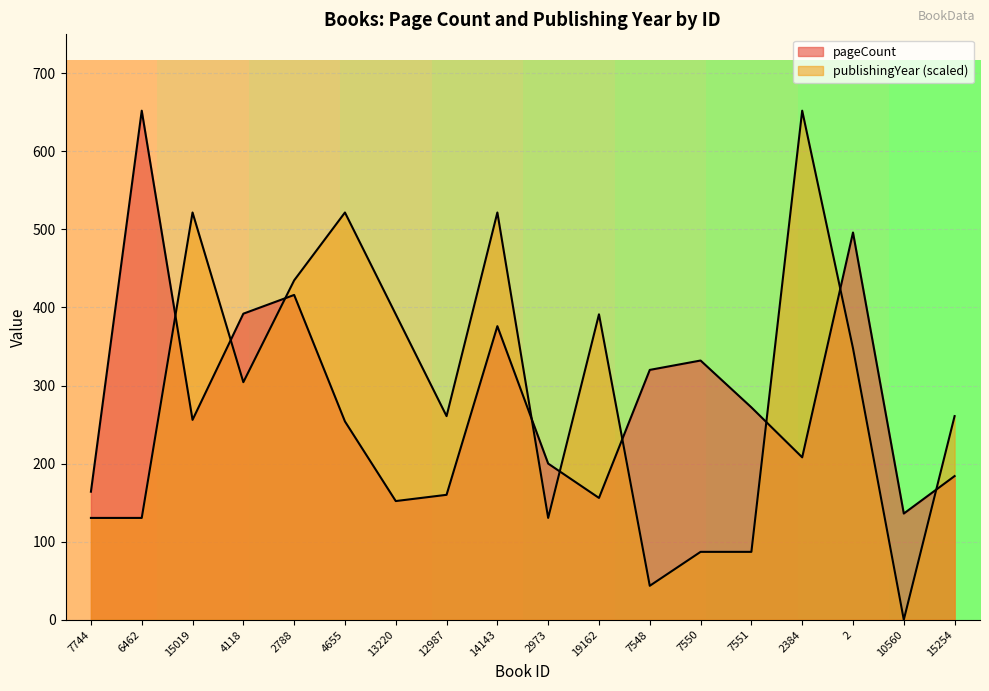

What is the average value of the publishingYear series?

289.8